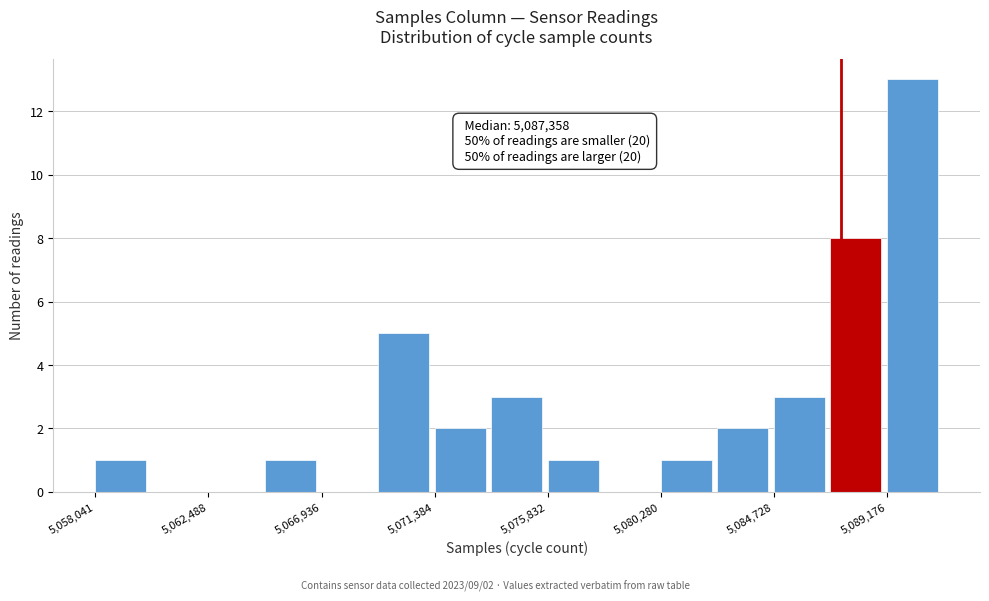

Over which range of the x-axis is the bar tallest?

5089000 to 5091500